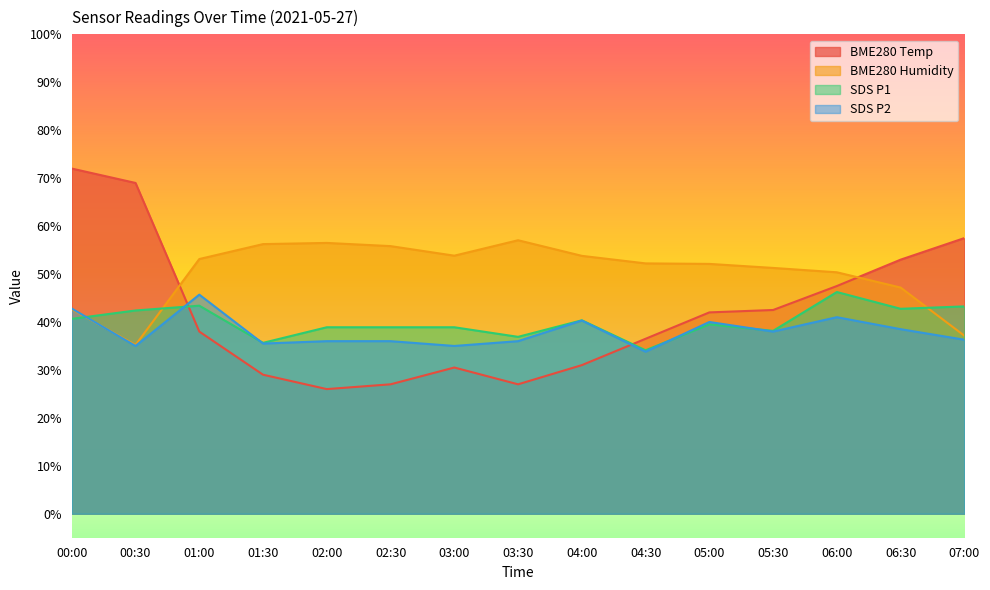

True or false: BME280_temperature has a value of 69.0 at 00:30.

True